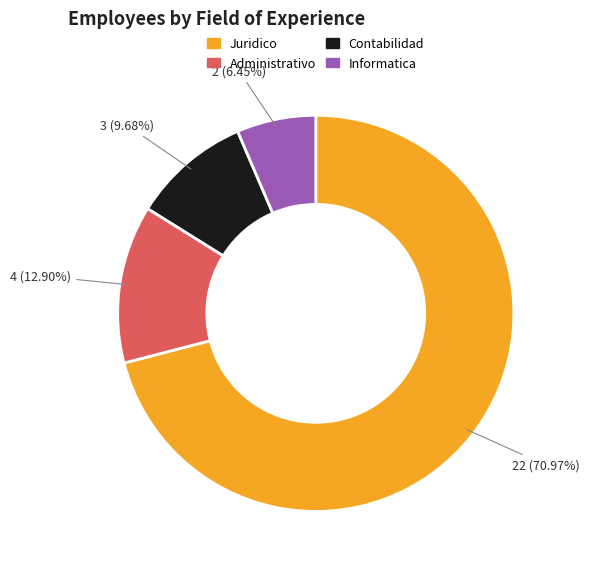

To the nearest percent, what portion does Juridico represent?

71%